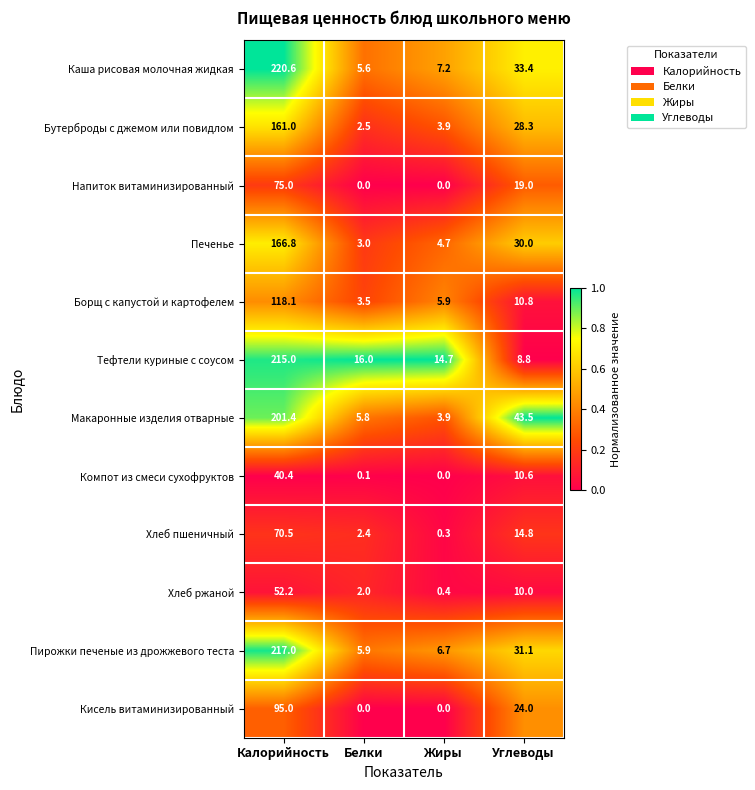

List the series in order of their peak value, highest first.

Каша рисовая молочная жидкая, Пирожки печеные из дрожжевого теста, Тефтели куриные с соусом, Макаронные изделия отварные, Печенье, Бутерброды с джемом или повидлом, Борщ с капустой и картофелем, Кисель витаминизированный, Напиток витаминизированный, Хлеб пшеничный, Хлеб ржаной, Компот из смеси сухофруктов